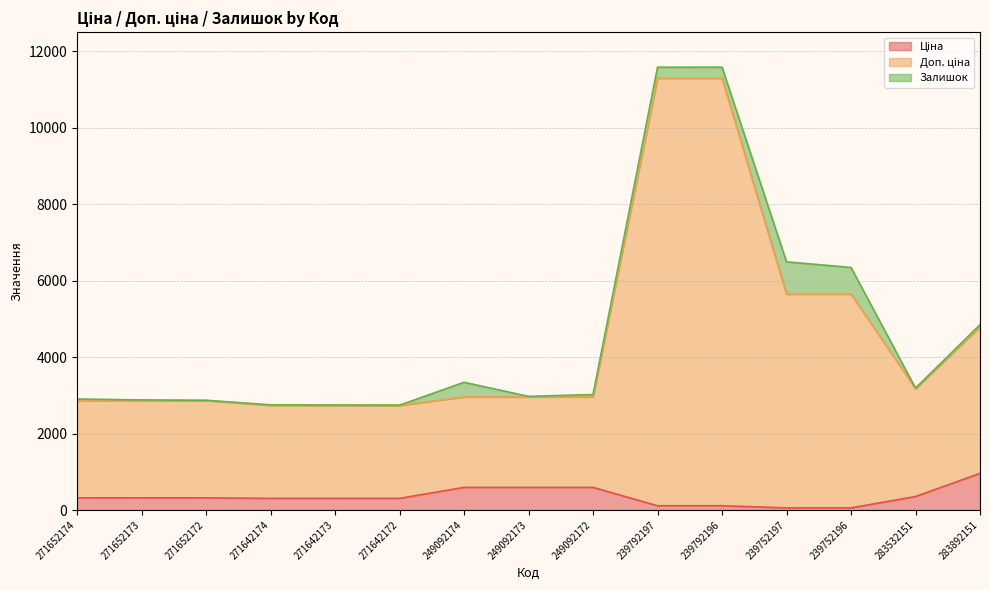

Which series has the largest total across all categories?

Доп. ціна